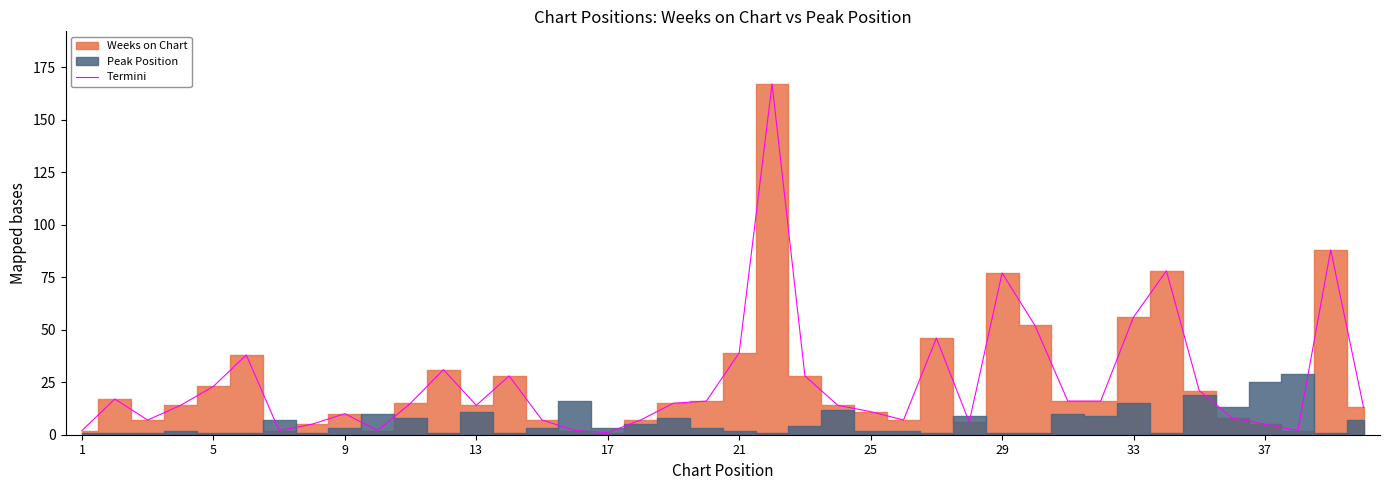

Which label corresponds to the smallest value in the chart?

17